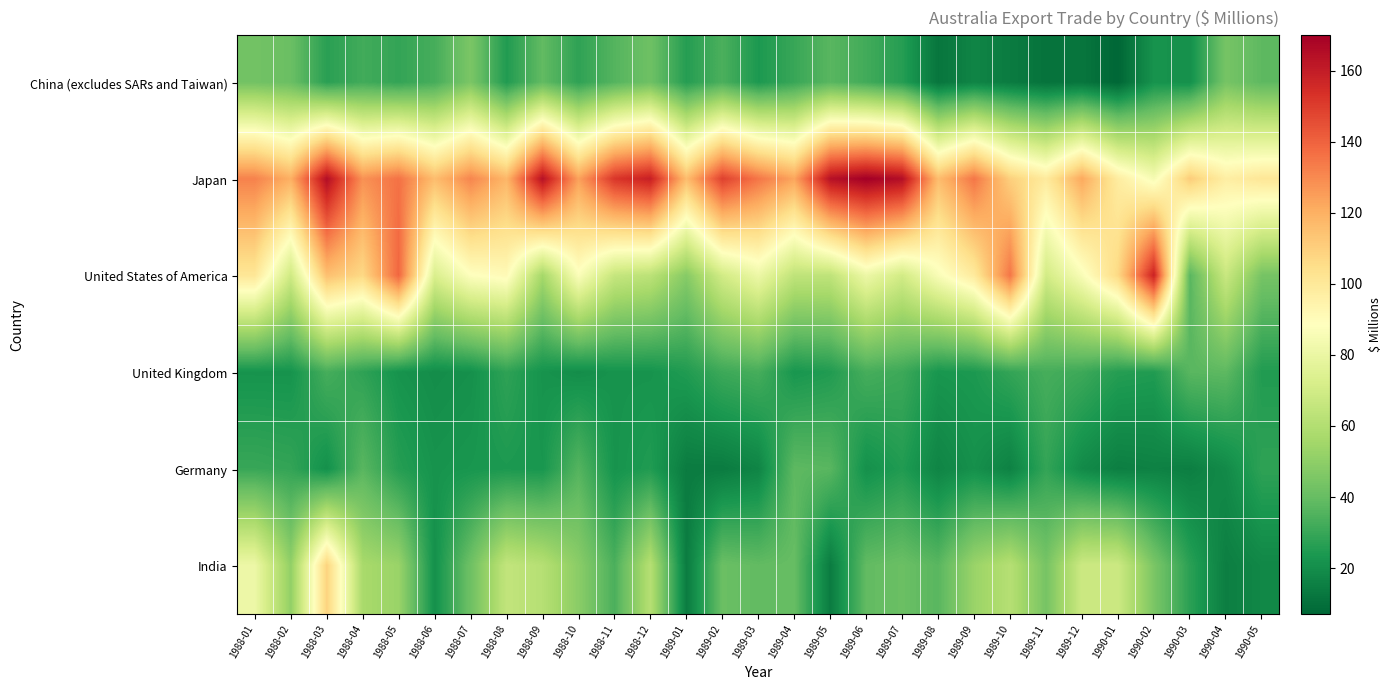

Which series has the widest spread of values?

United States of America